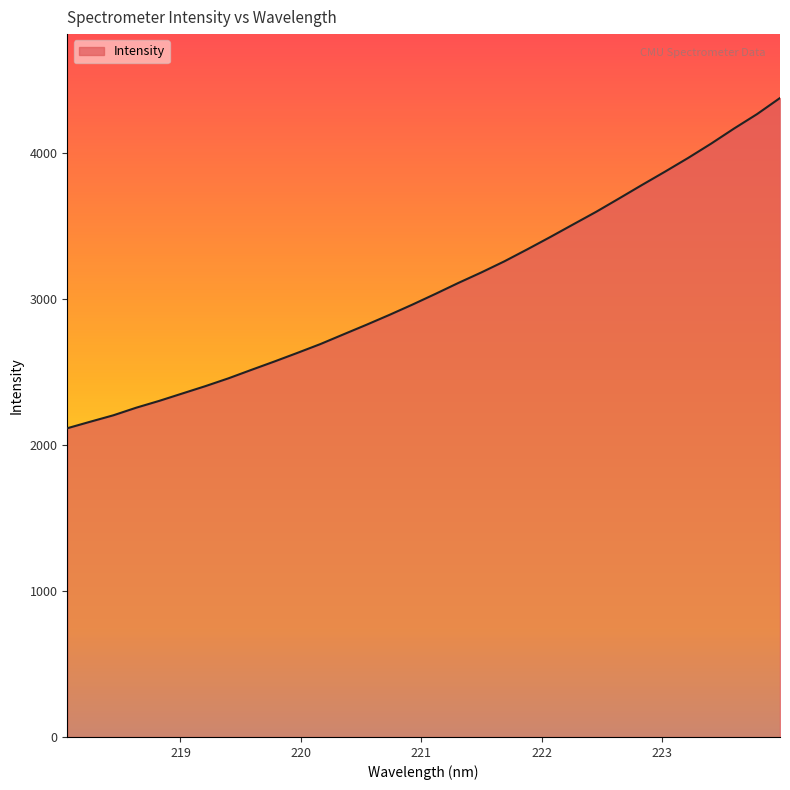

What is the greatest value displayed?

4378.1